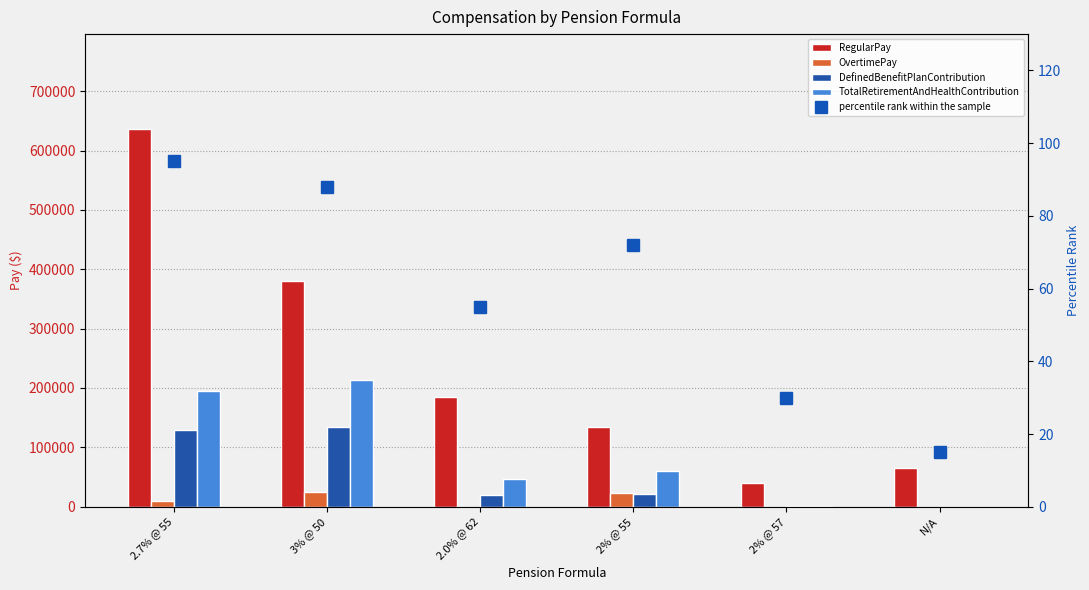

What is the label of the 2nd bar from the right?

2% @ 57